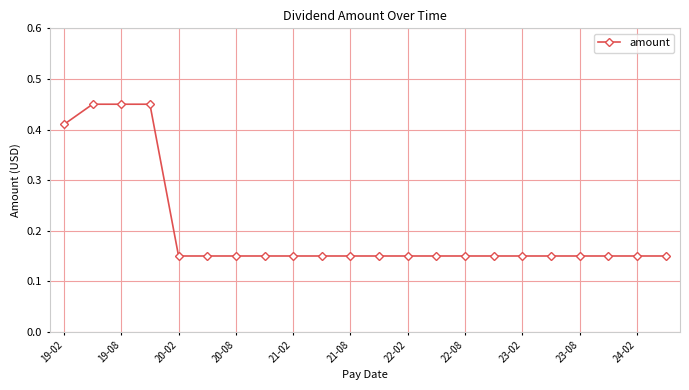

What is the difference between the maximum and minimum values?

0.3